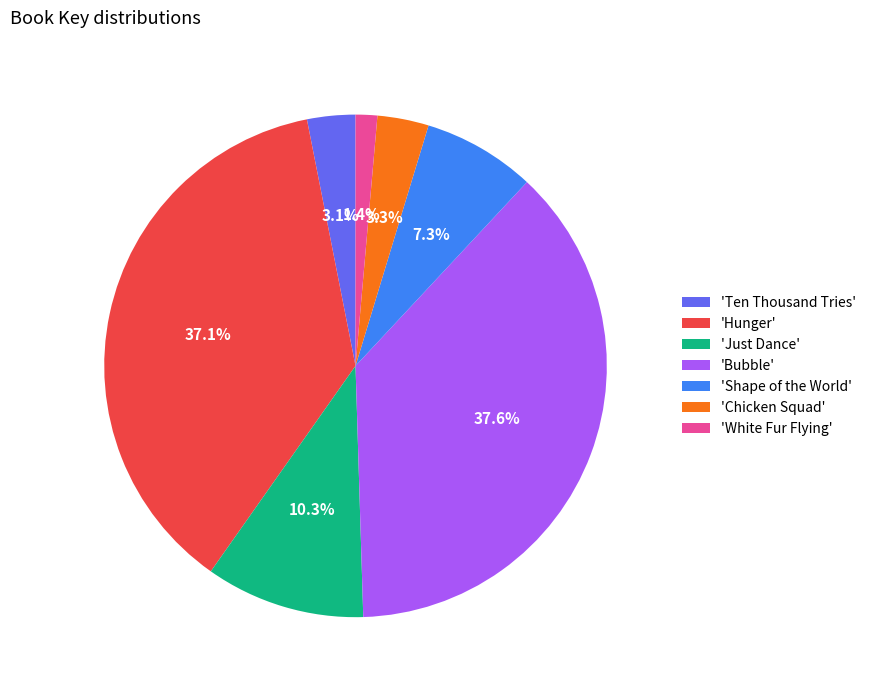

What percentage is NOT represented by 'White Fur Flying'?

98.6%